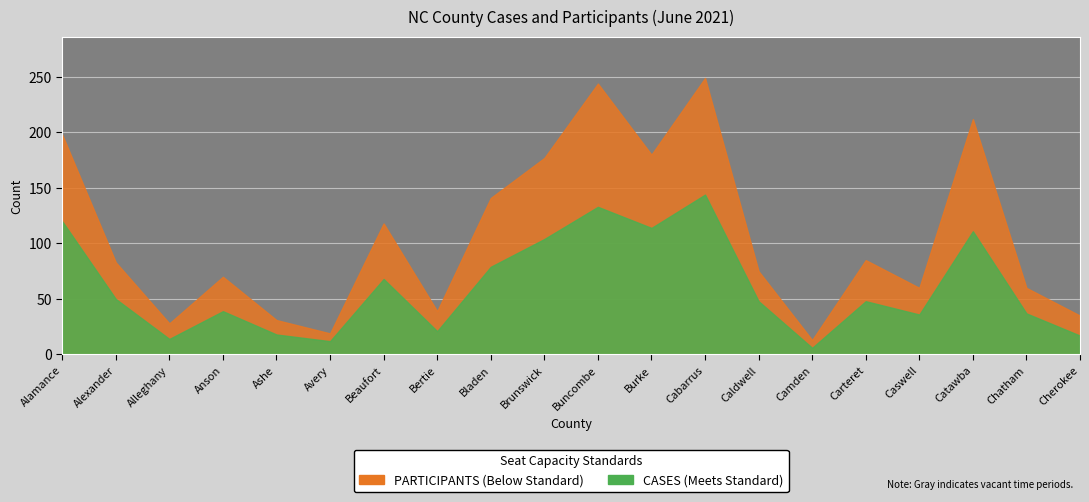

What are all the series names shown in the legend?

PARTICIPANTS, CASES